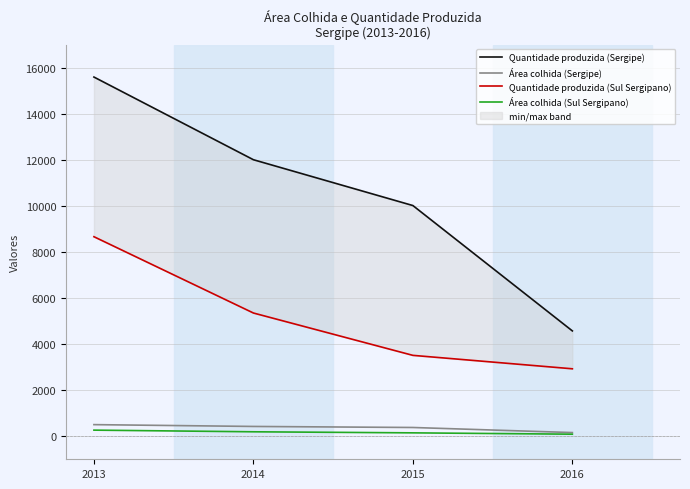

What is the difference between the second highest and minimum values in the Área colhida (Sul Sergipano) series?

104